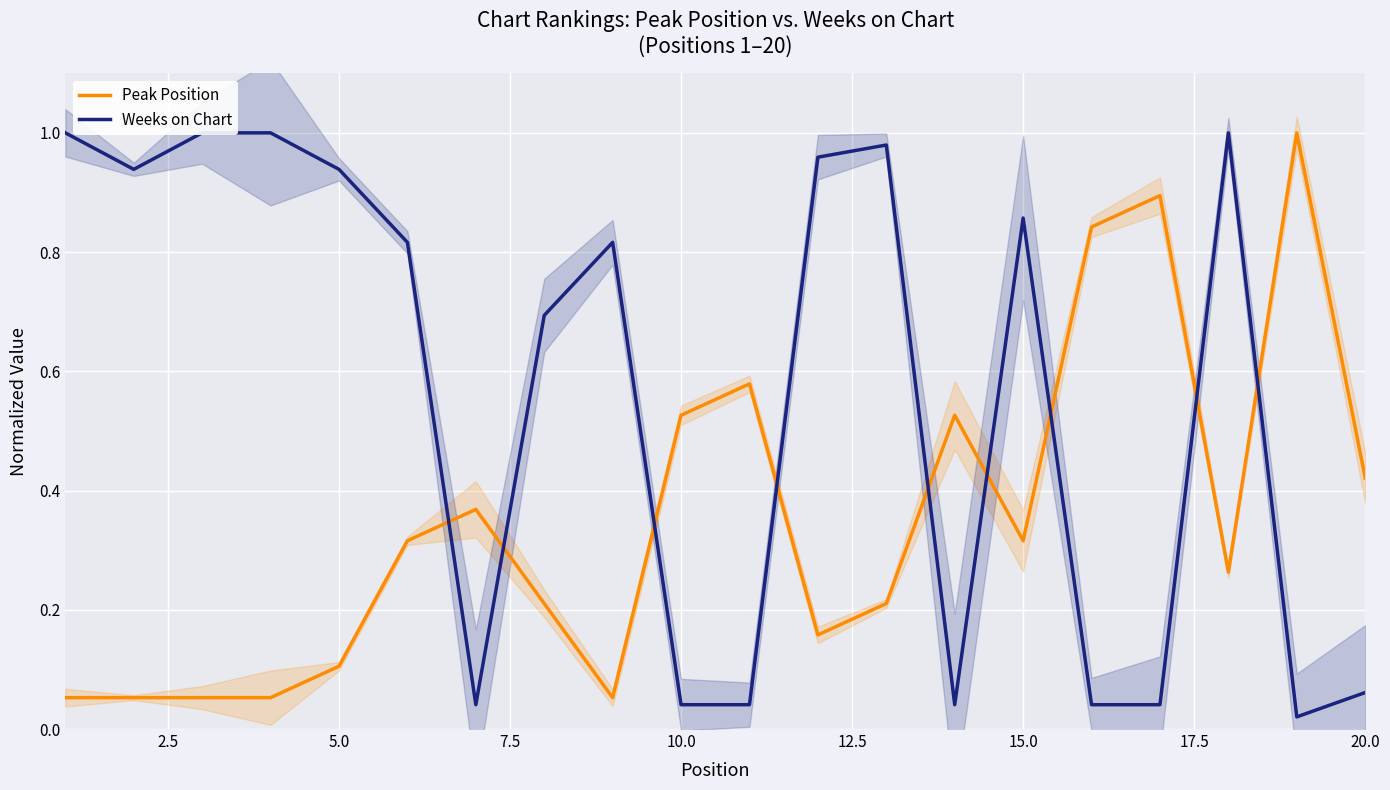

What is the maximum value for Peak Position?

1.0